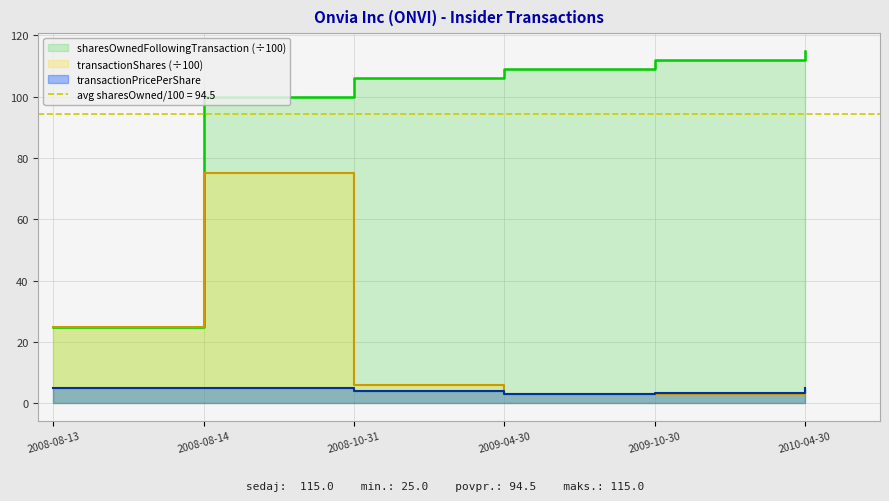

The transactionPricePerShare series shows 4.0 at 2008-10-31. True or false?

True